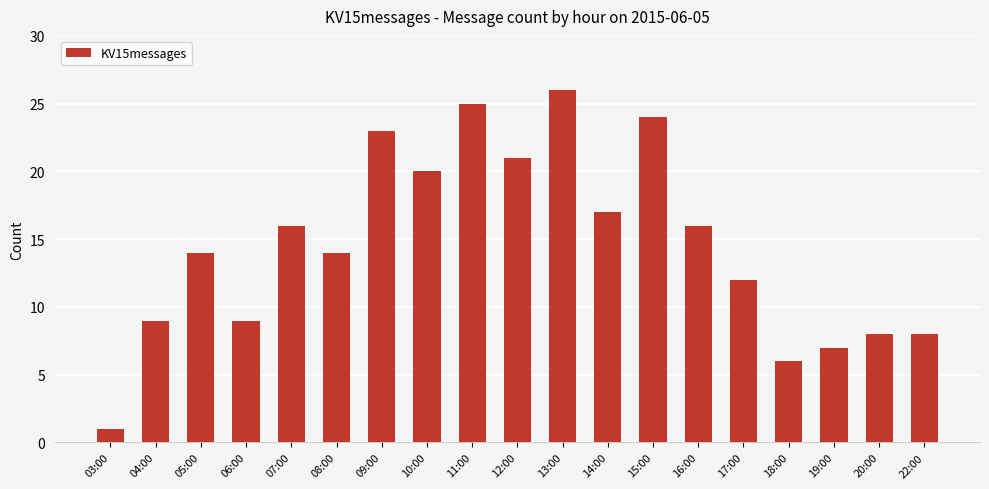

The value at 07:00 is 16. True or false?

True